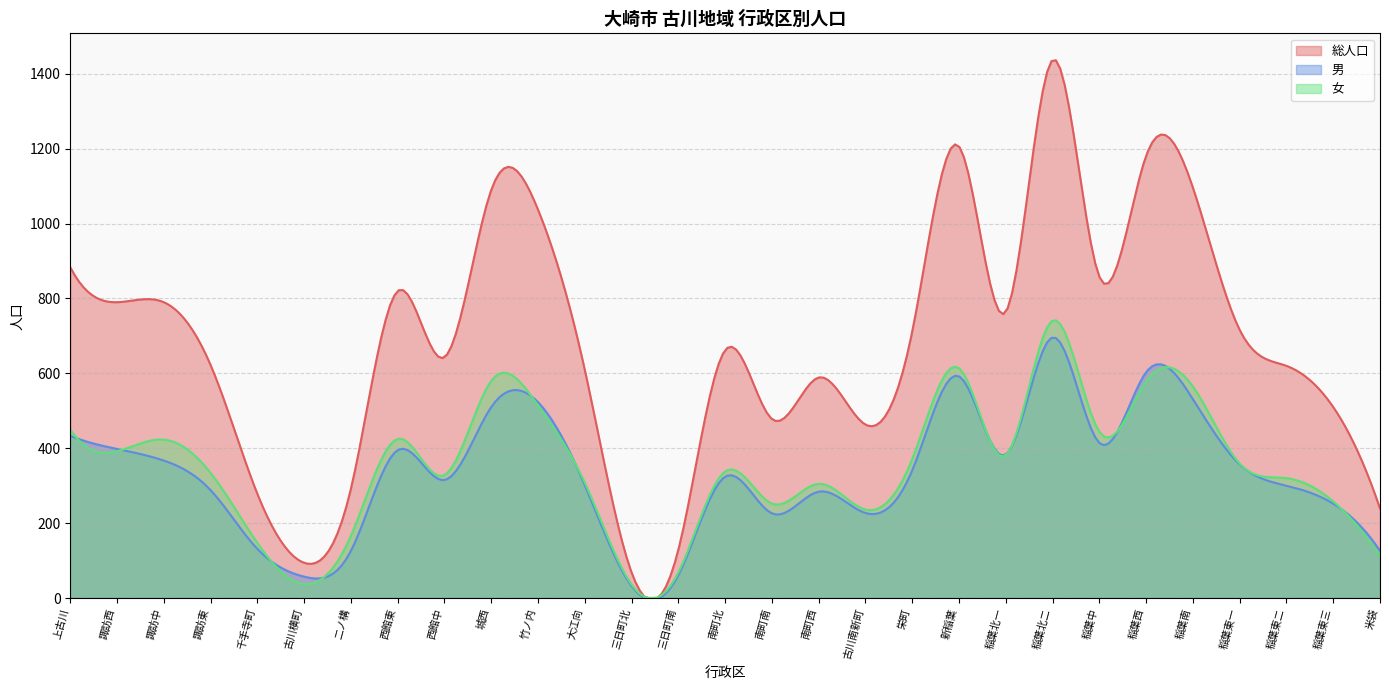

Where is 女 nearest to the value 388?

諏訪西